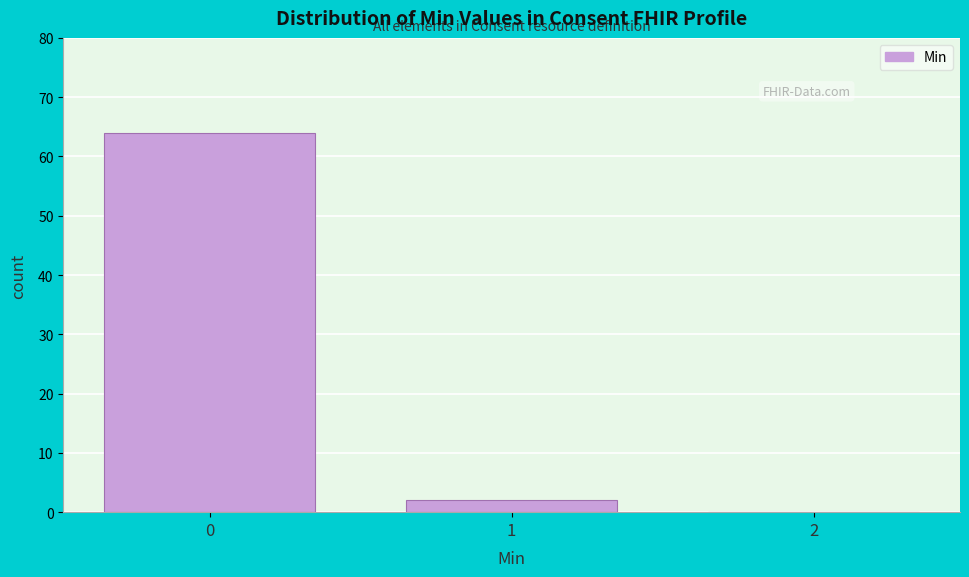

Reading right to left, extract all data points from this chart.

2=0	1=2	0=64